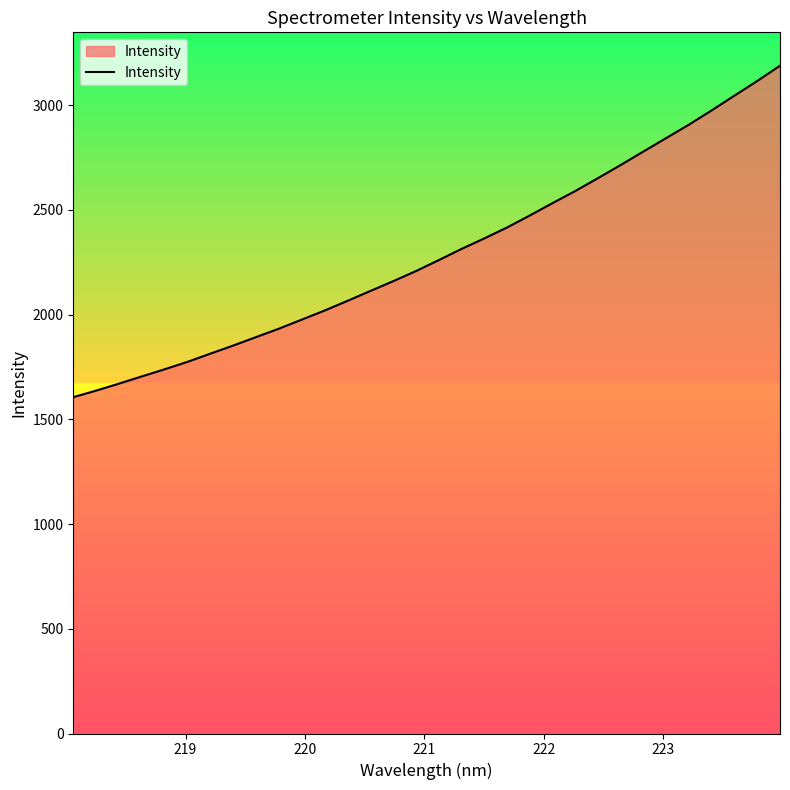

What is the difference between the maximum and minimum values?

1582.3